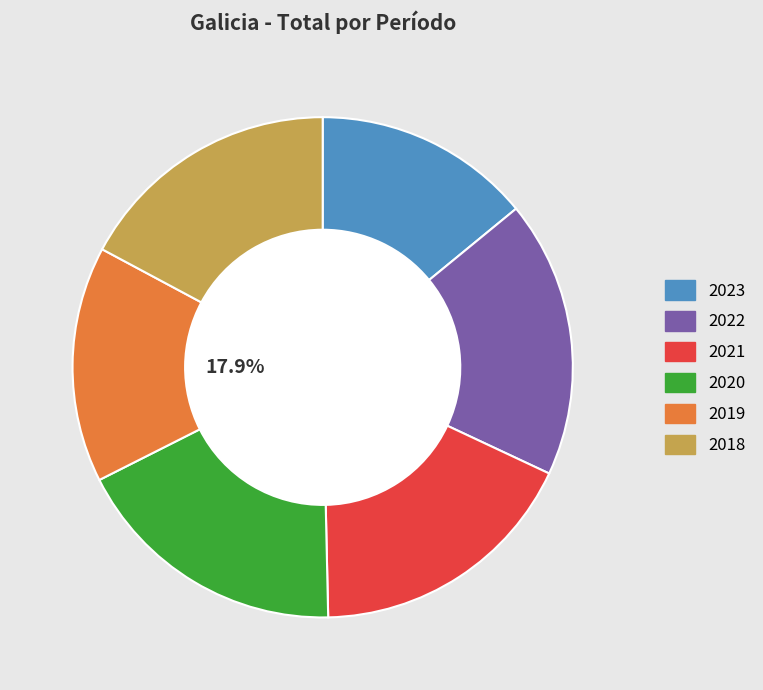

What percentage is the 2023 slice, to the nearest percent?

14%